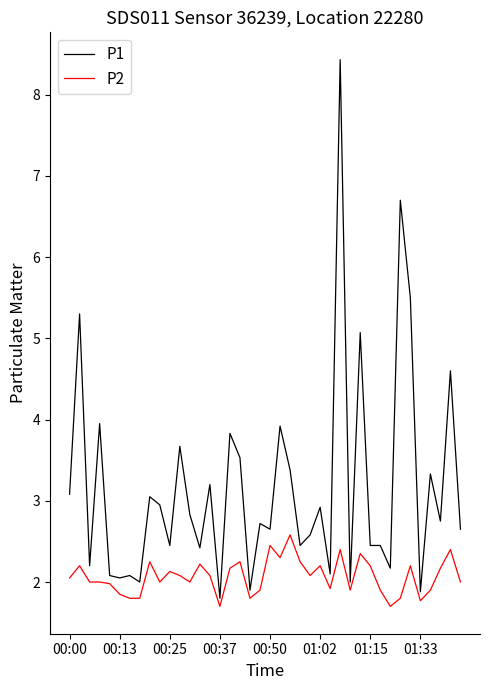

Which series has the largest range (max minus min)?

P1